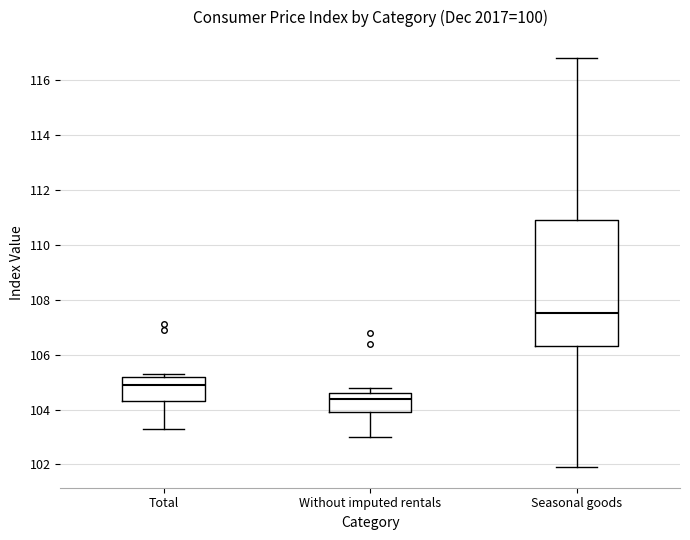

Which box is the tallest, from its lower edge to its upper edge?

Seasonal goods